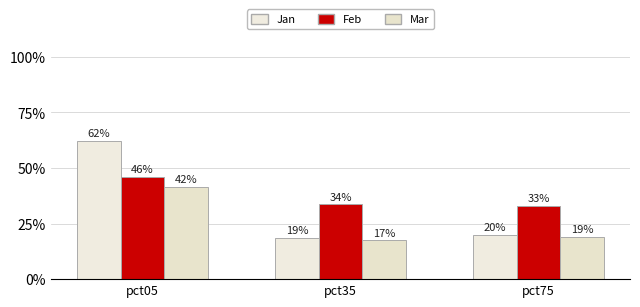

What is the smallest value displayed?

0.2